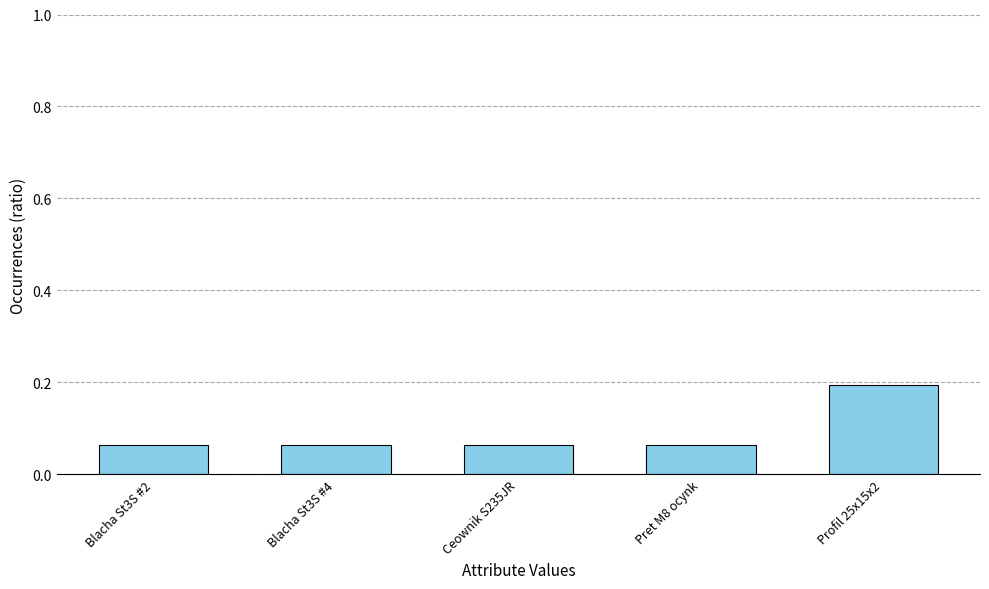

How many values are between 0 and 1?

5